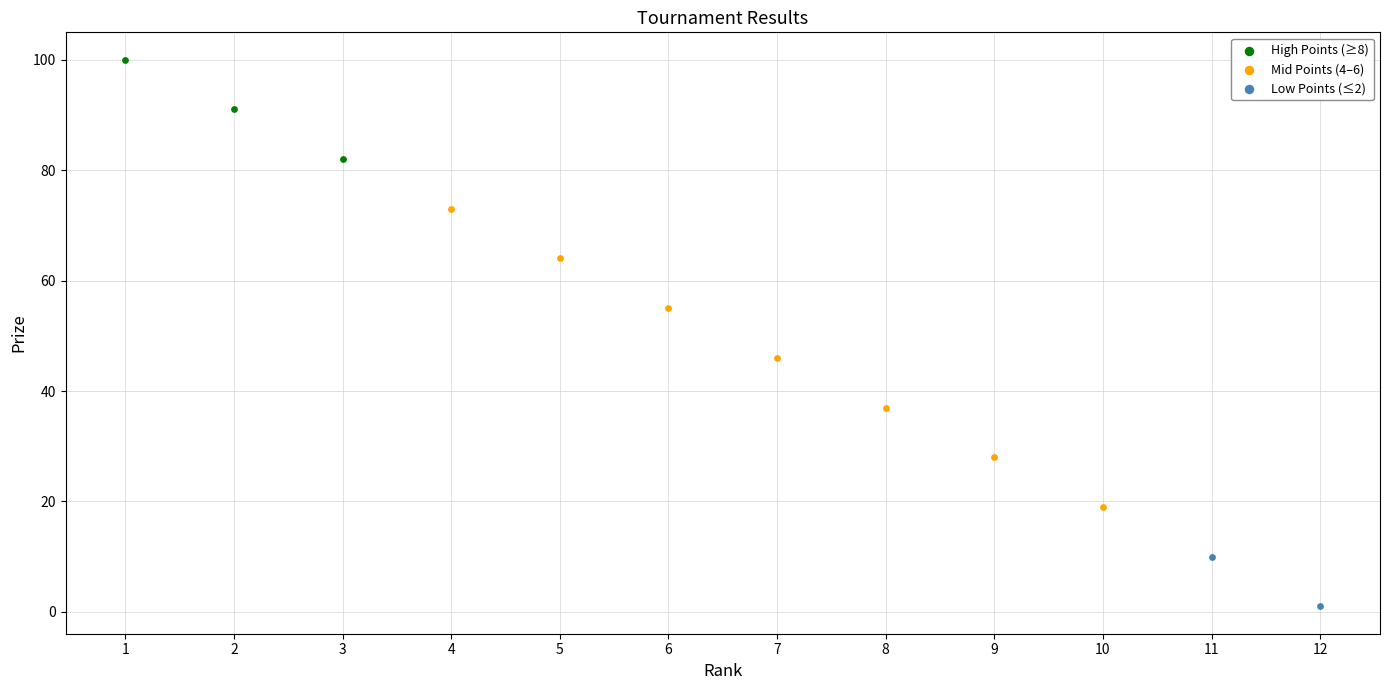

What are all the series names shown in the legend?

High Points (≥8), Mid Points (4–6), Low Points (≤2)